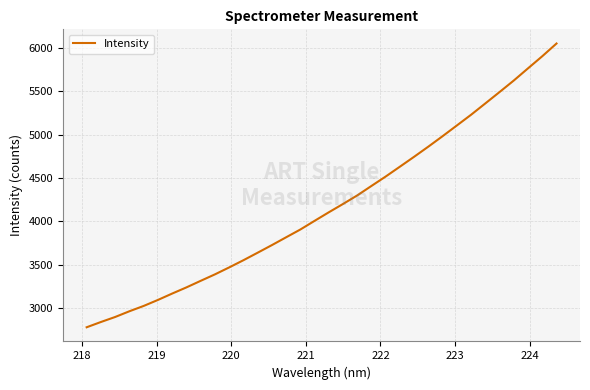

Reading left to right, what are all the values shown in this chart?

2778.6	2839.4	2897.2	2963.3	3024.6	3093.8	3167.4	3238.4	3314.1	3388.6	3468.8	3551.7	3638.4	3726.2	3816.4	3906.2	4006.1	4104.8	4200.9	4299.7	4409.2	4517.8	4631.5	4745.8	4862.8	4983.2	5106.4	5230.1	5360.6	5491.7	5624.5	5764.9	5904.1	6050.5